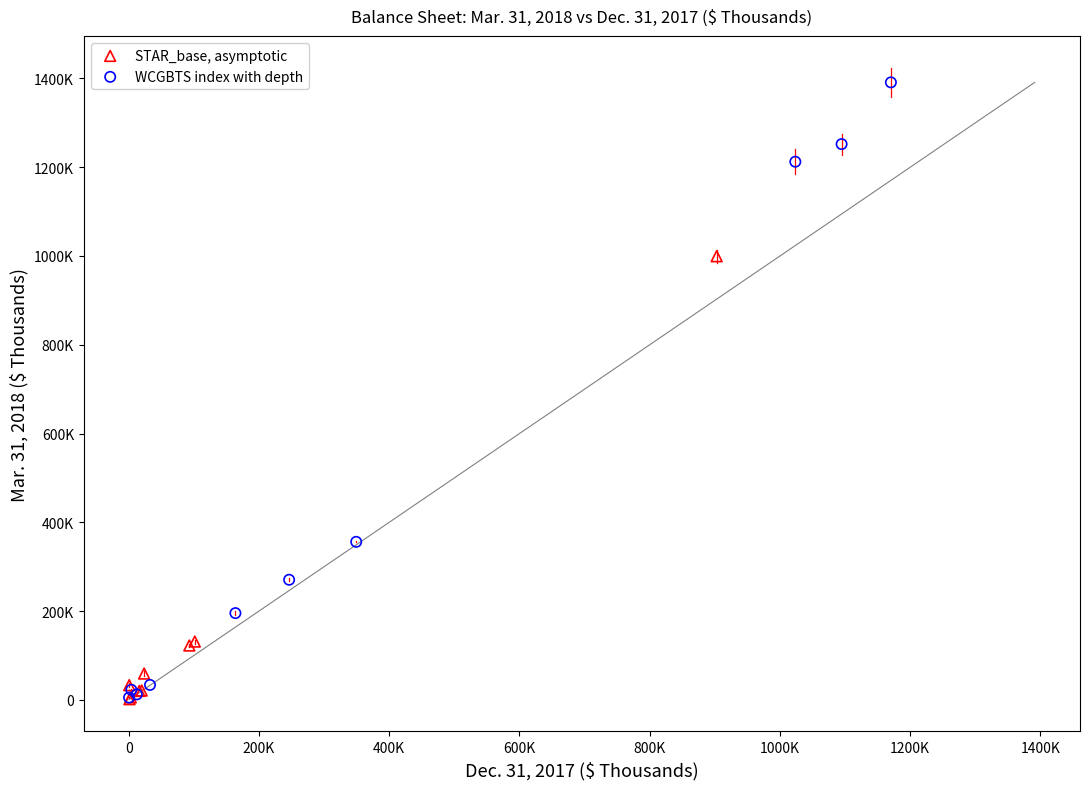

Which series reaches the maximum Y coordinate?

WCGBTS index with depth